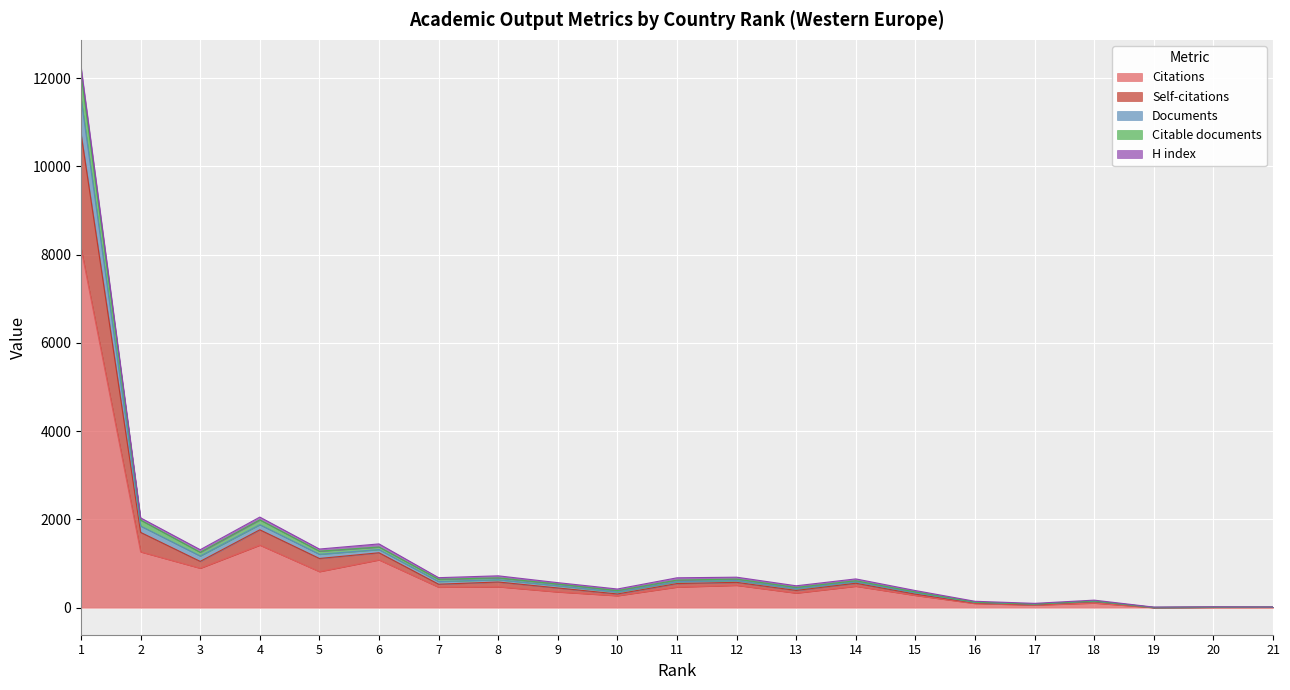

True or false: Documents has a value of 1274 at 4.

False